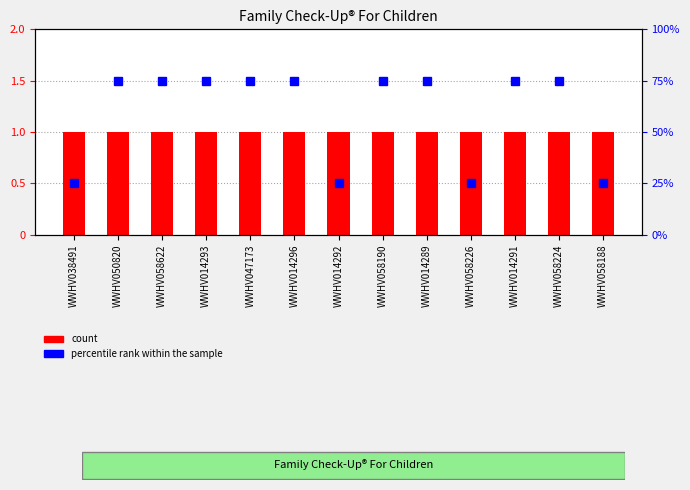

The percentile rank within the sample series shows 10 at WWHV058188. True or false?

False